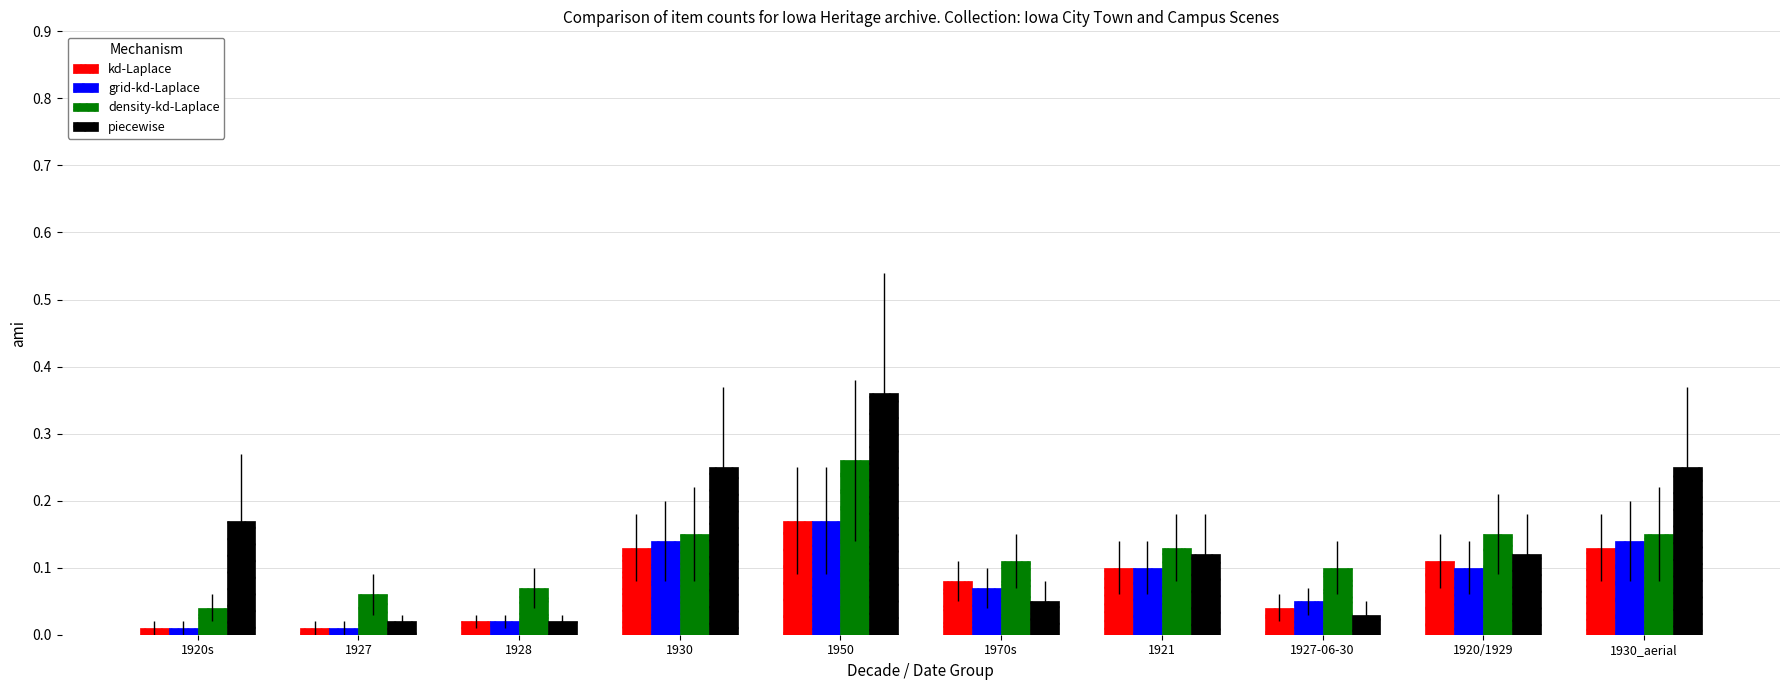

At which label does grid-kd-Laplace reach its peak?

1950